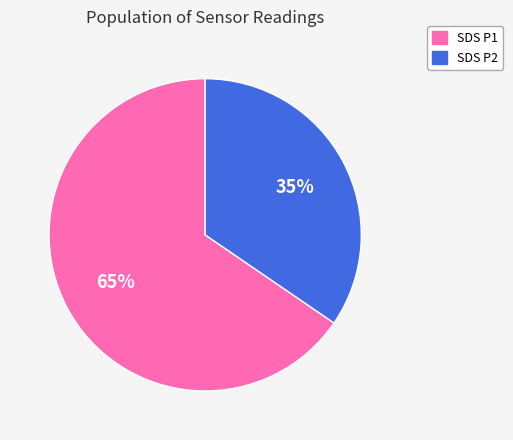

Combined, do SDS P1 and SDS P2 account for over 50%?

Yes